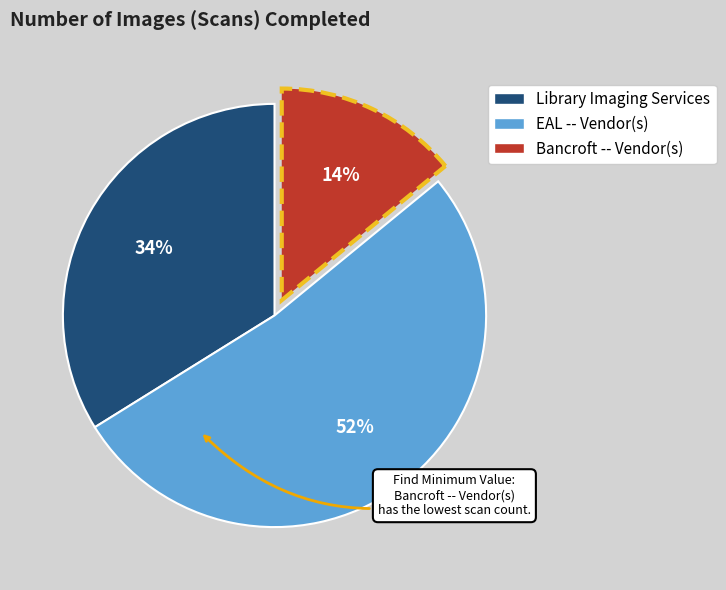

Count the number of slices in the pie.

3